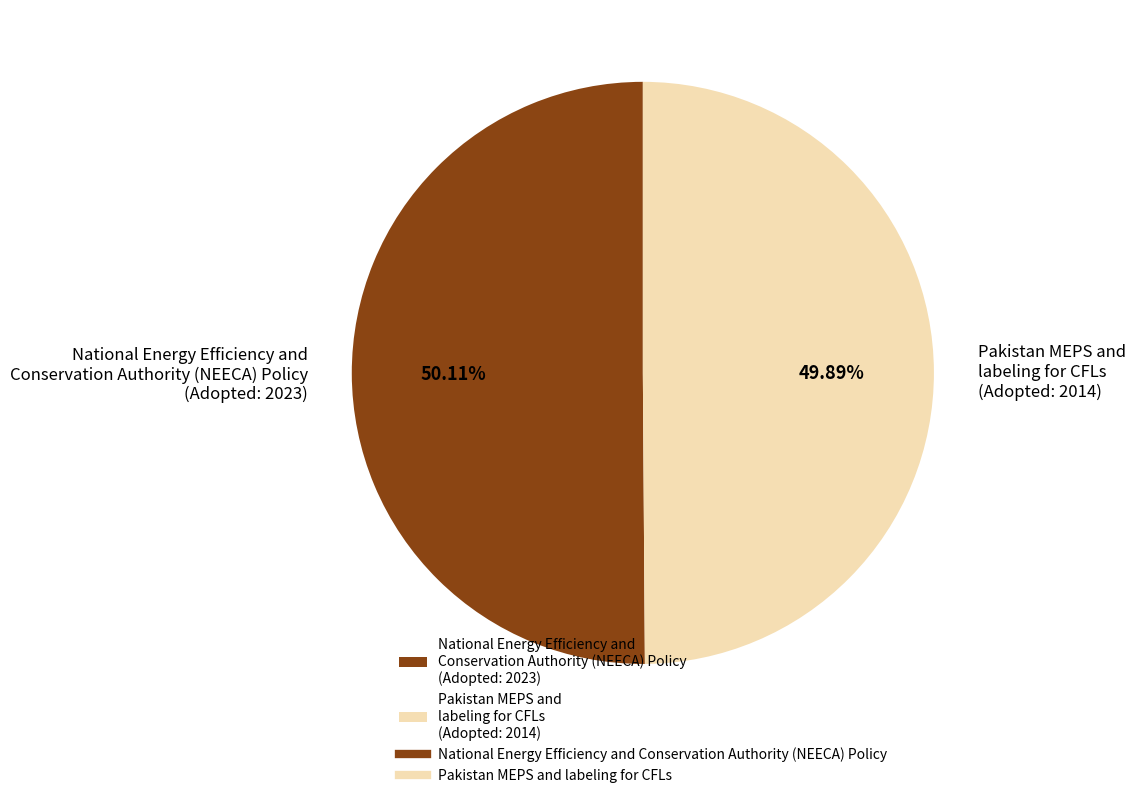

To the nearest percent, what percentage of the pie is National Energy Efficiency and Conservation Authority (NEECA) Policy?

50%